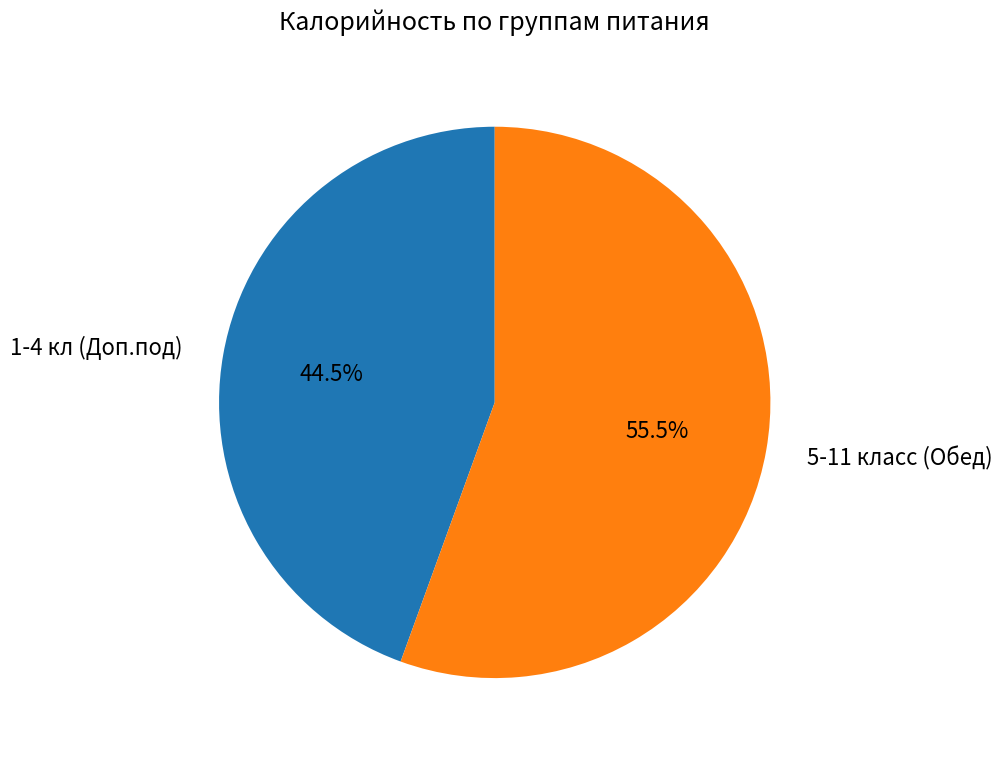

Rank the categories by value from lowest to highest.

1-4 кл (Доп.под), 5-11 класс (Обед)